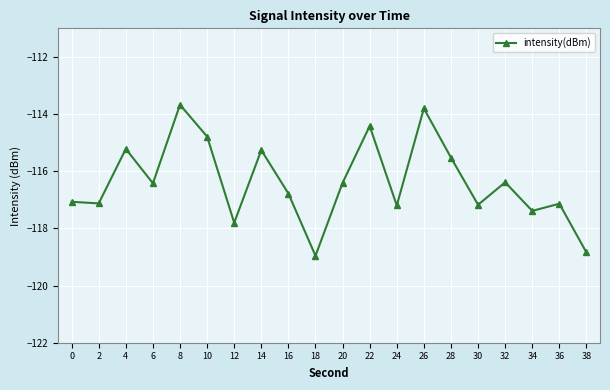

What value does the data have at 34?

-117.4